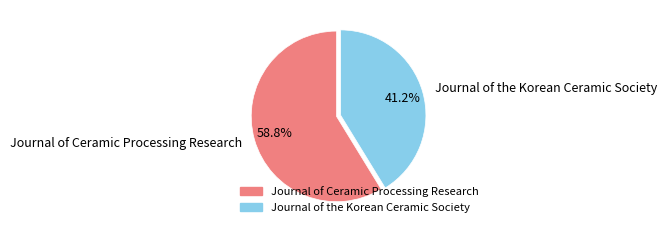

Does Journal of Ceramic Processing Research represent more than half of the total?

Yes